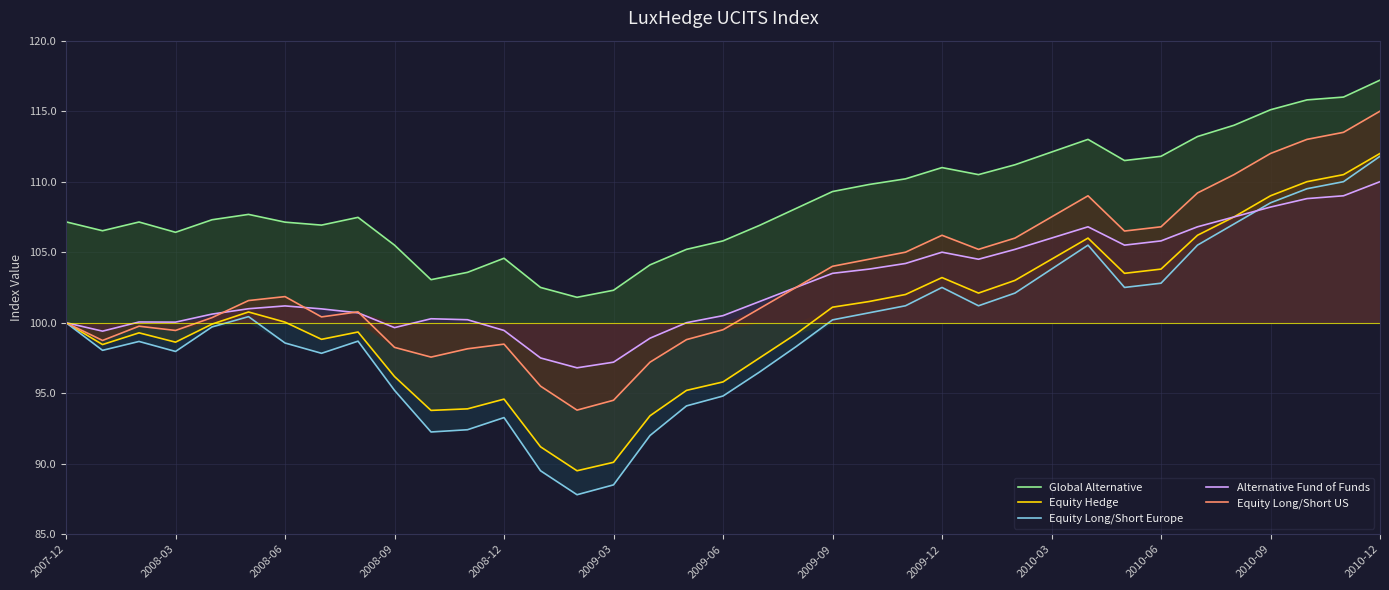

The value of Global Alternative at 19 is 106.9. True or false?

True